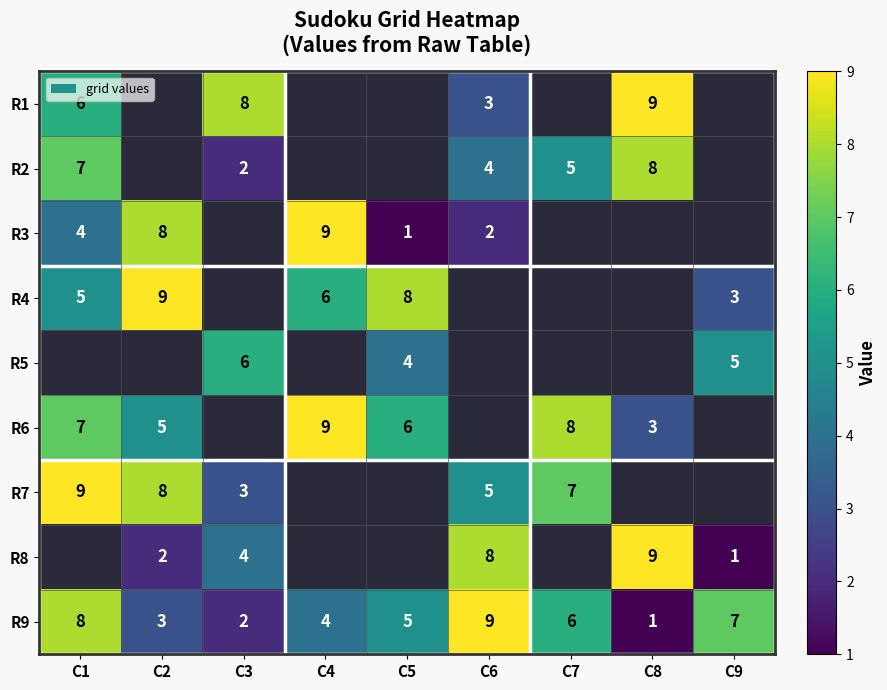

What is the difference between the highest and lowest values at C1?

5.0